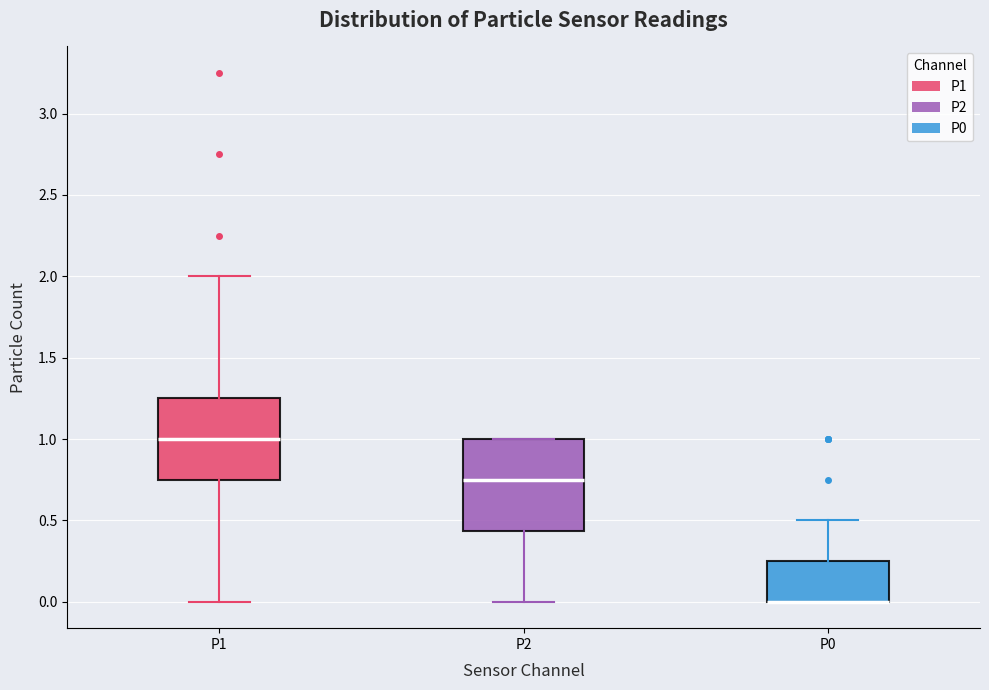

Reading left to right, read every box against the y-axis: the position of its median line, the range the box covers, and the ends of its whiskers. The values are not printed on the chart, so give them approximately, as read against the axis.

P1: median 1.00, box 0.75 to 1.25, whiskers 0.00 to 2.00
P2: median 0.75, box 0.45 to 1.00, whiskers 0.00 to 1.00
P0: median 0.00 (drawn on the box's lower edge), box 0.00 to 0.25, whiskers 0.00 to 0.50